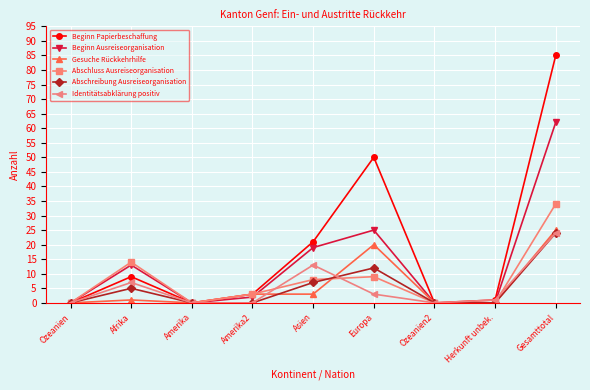

Count the number of data series in this chart.

6